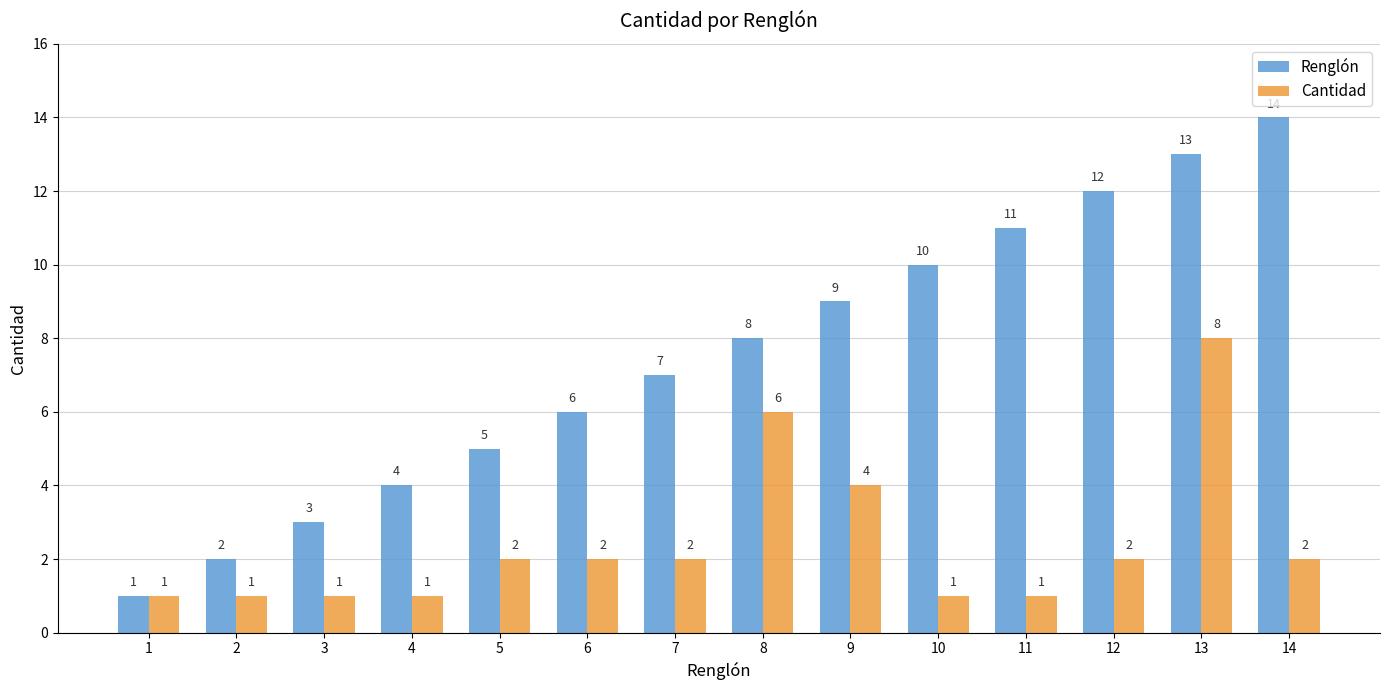

What is the minimum value for Renglón?

1